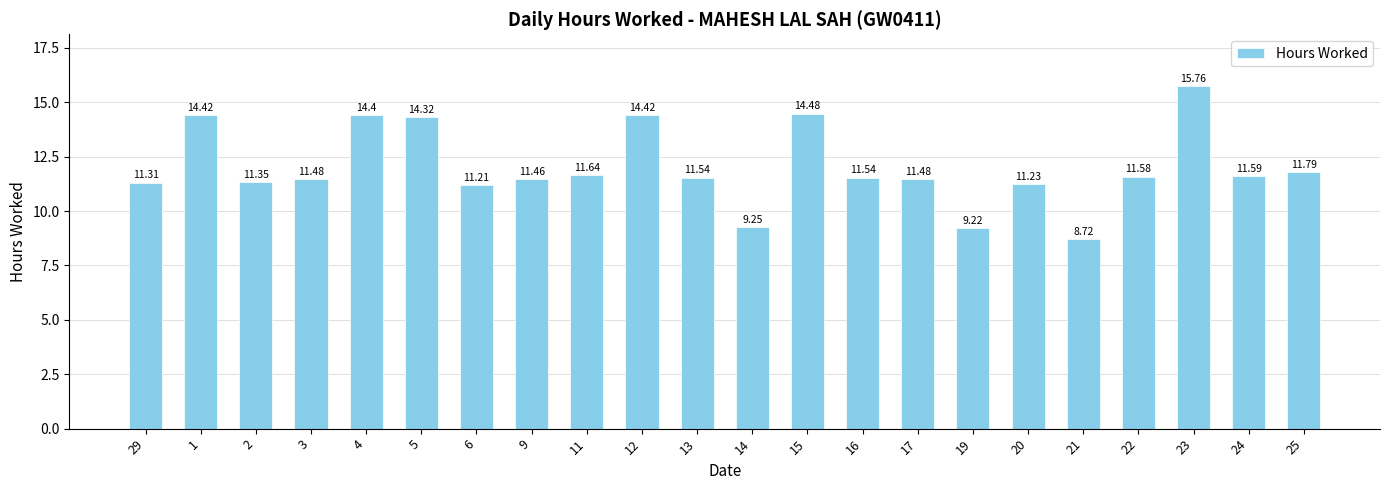

What is the difference between the values at 3 and 1?

2.9